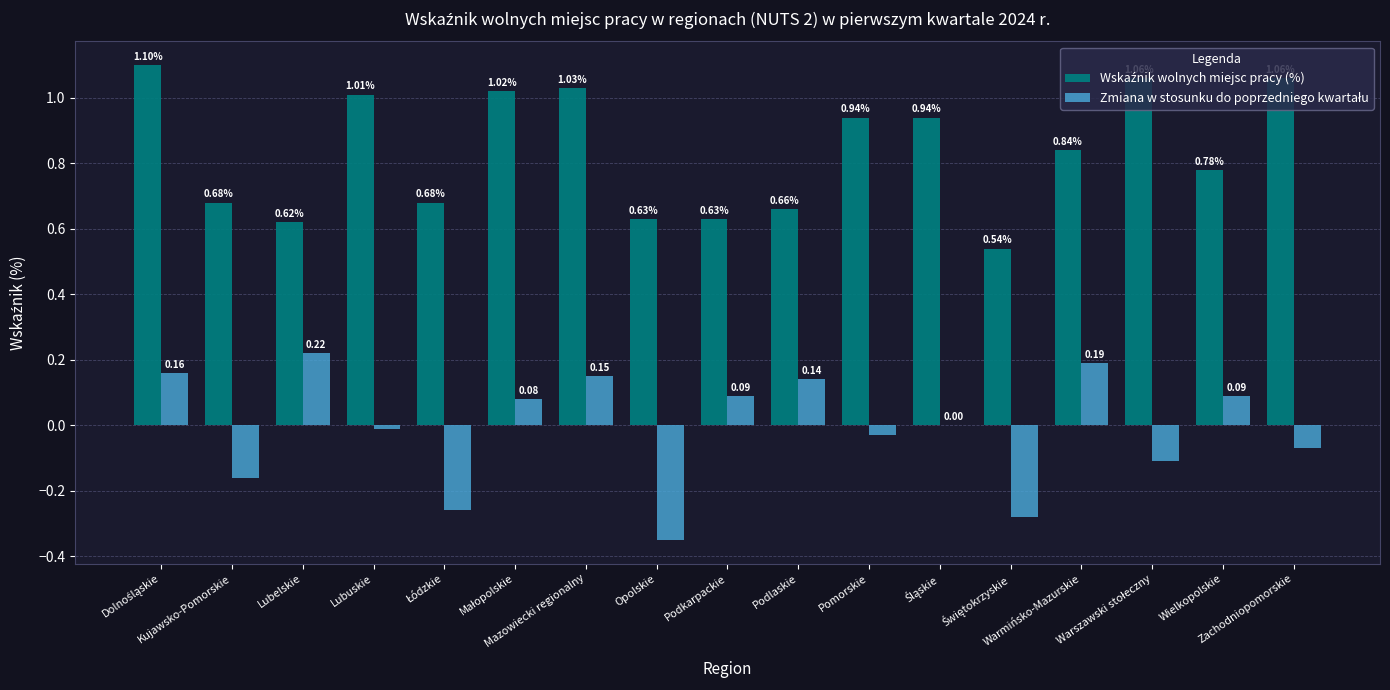

Does the chart contain stacked bars?

No